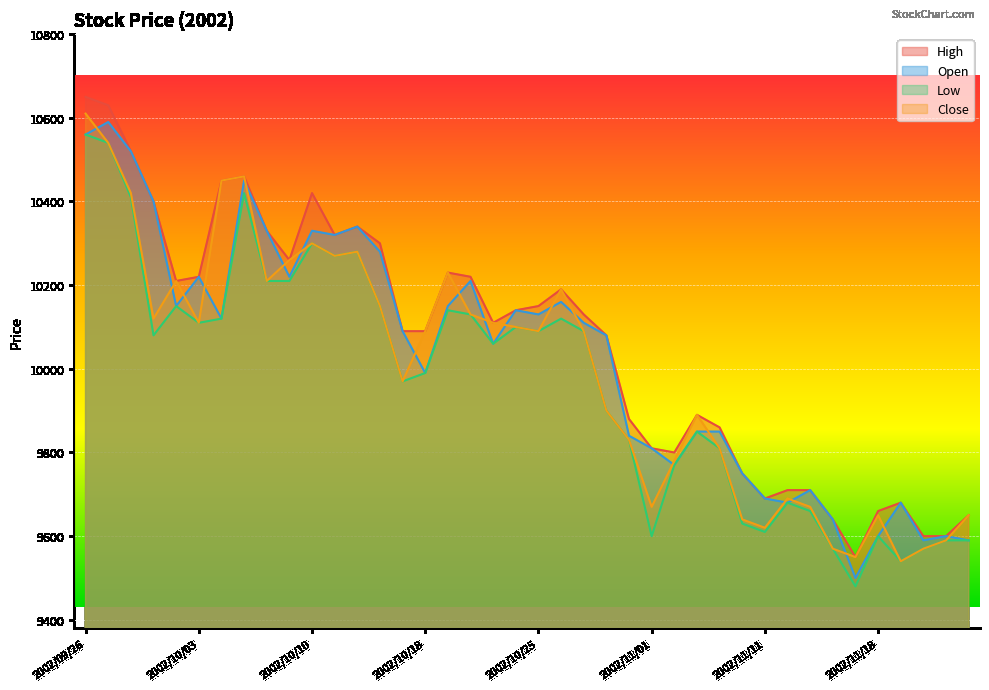

What is the value of the Low point at the 16th from the left?

9990